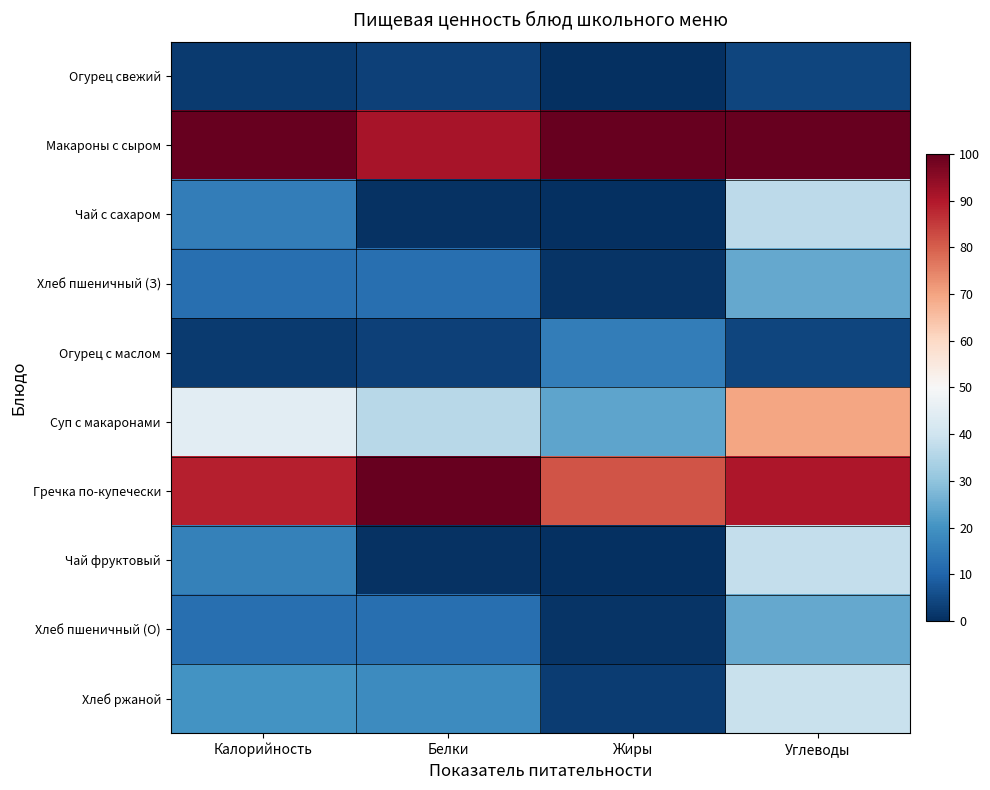

Count the number of data series in this chart.

10